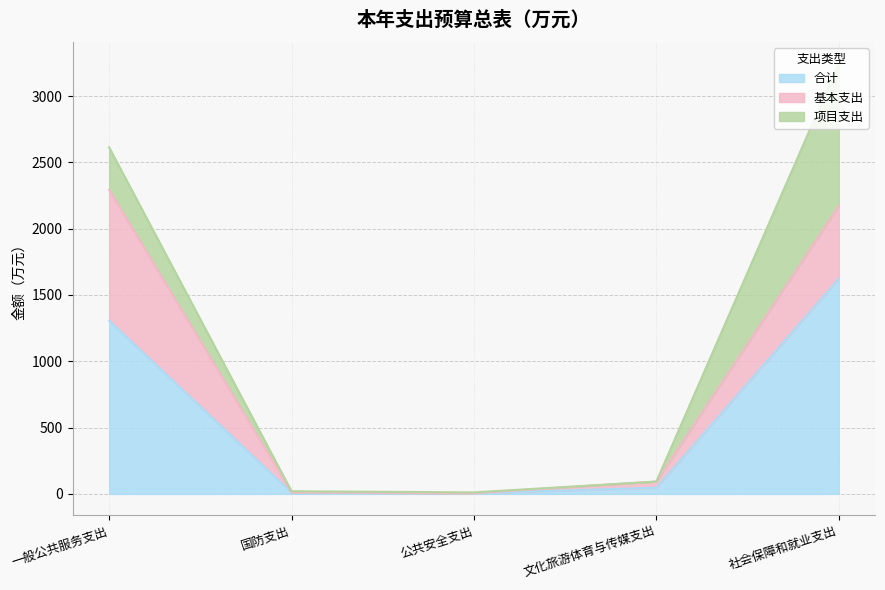

What is the maximum value shown in the chart?

1622.9